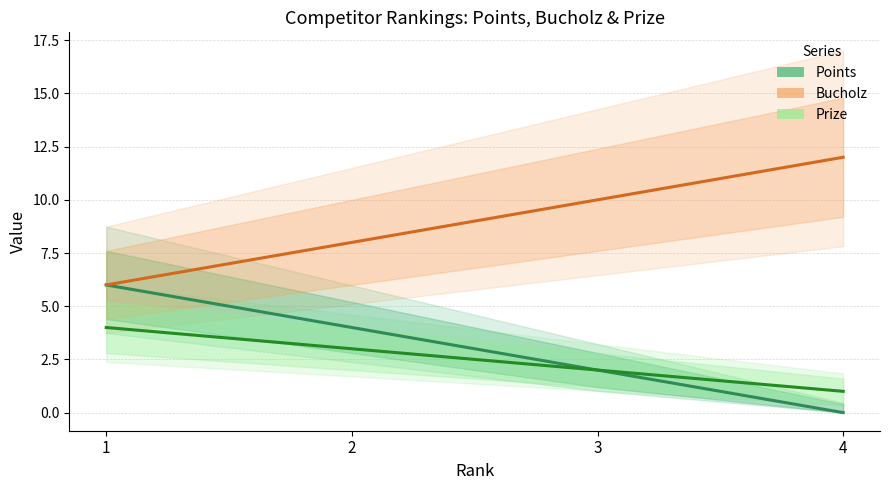

How many values in the Bucholz series are below 10?

2